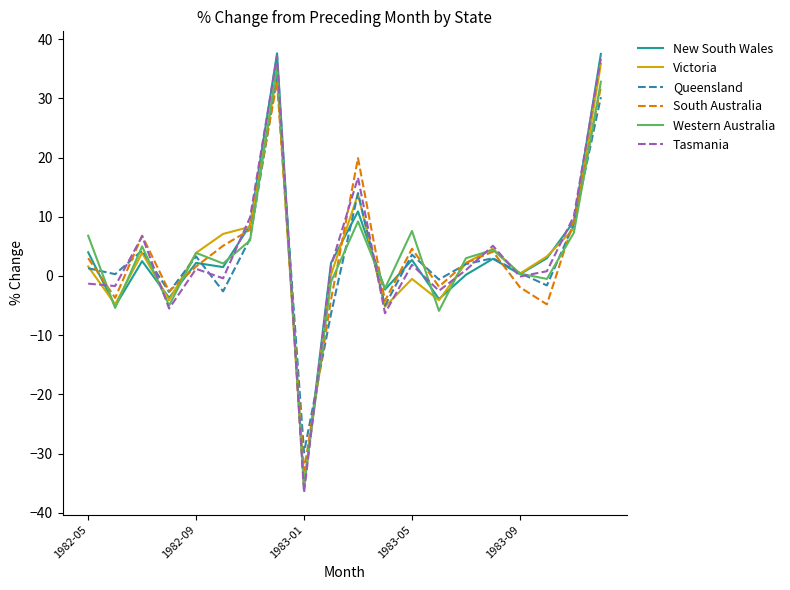

True or false: New South Wales and Victoria intersect in this chart.

True